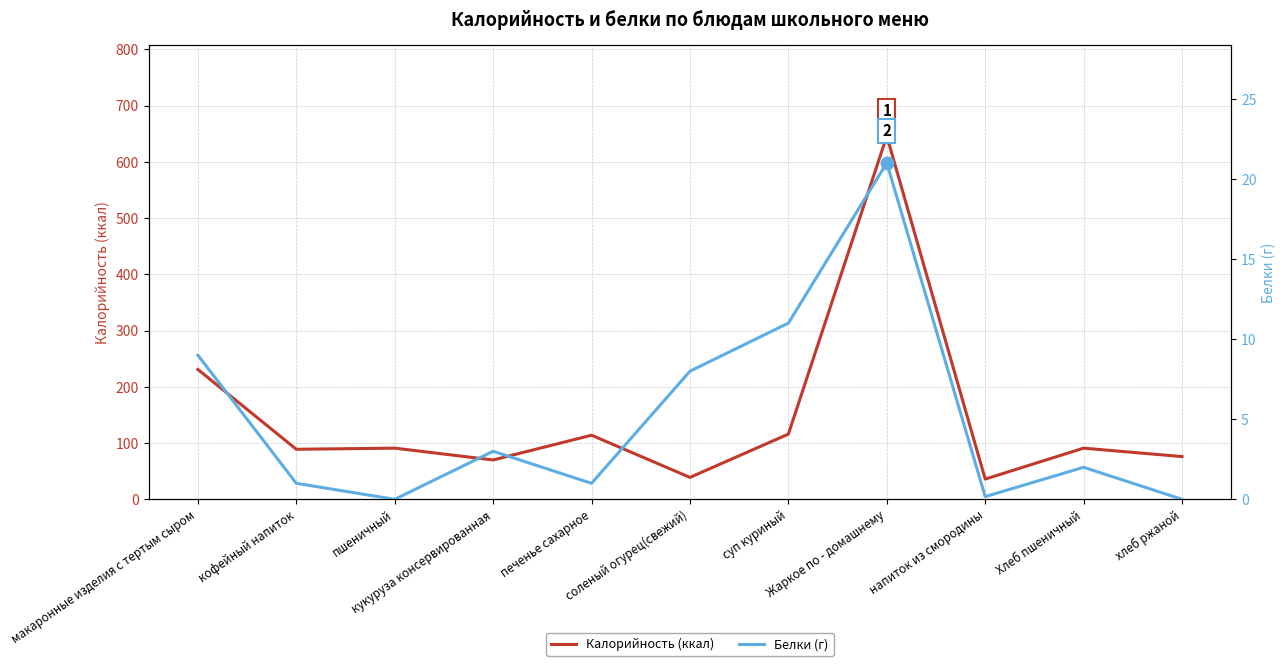

How many data points does each series have?

11